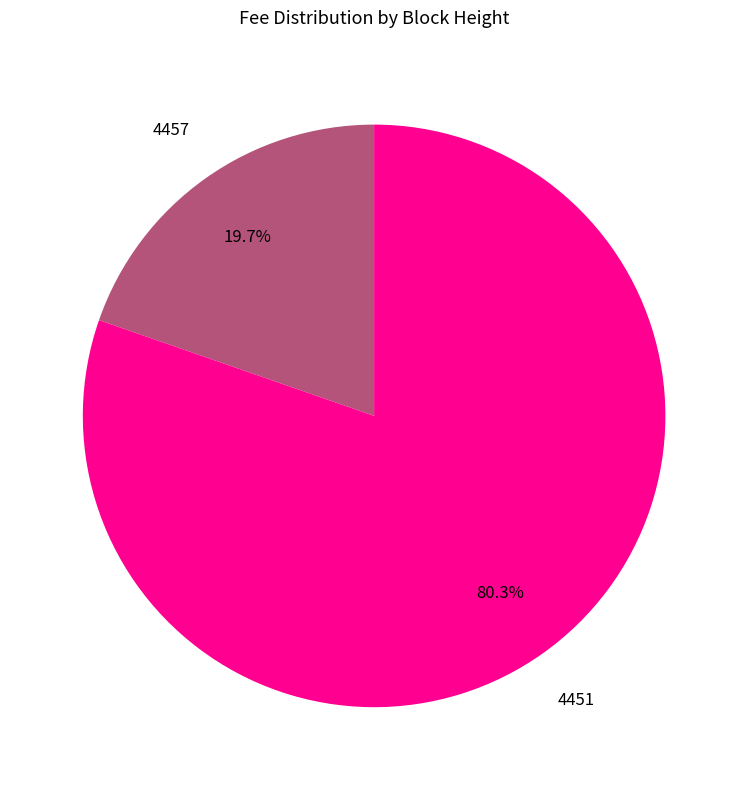

Do 4451 and 4457 together represent more than half of the pie?

Yes